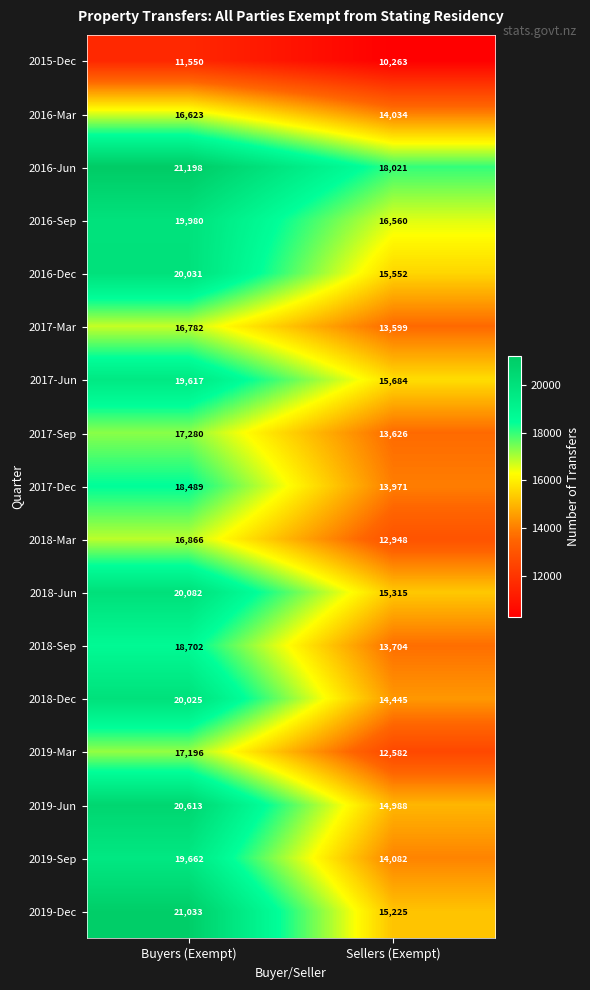

At how many categories does at least one series exceed 12440?

2